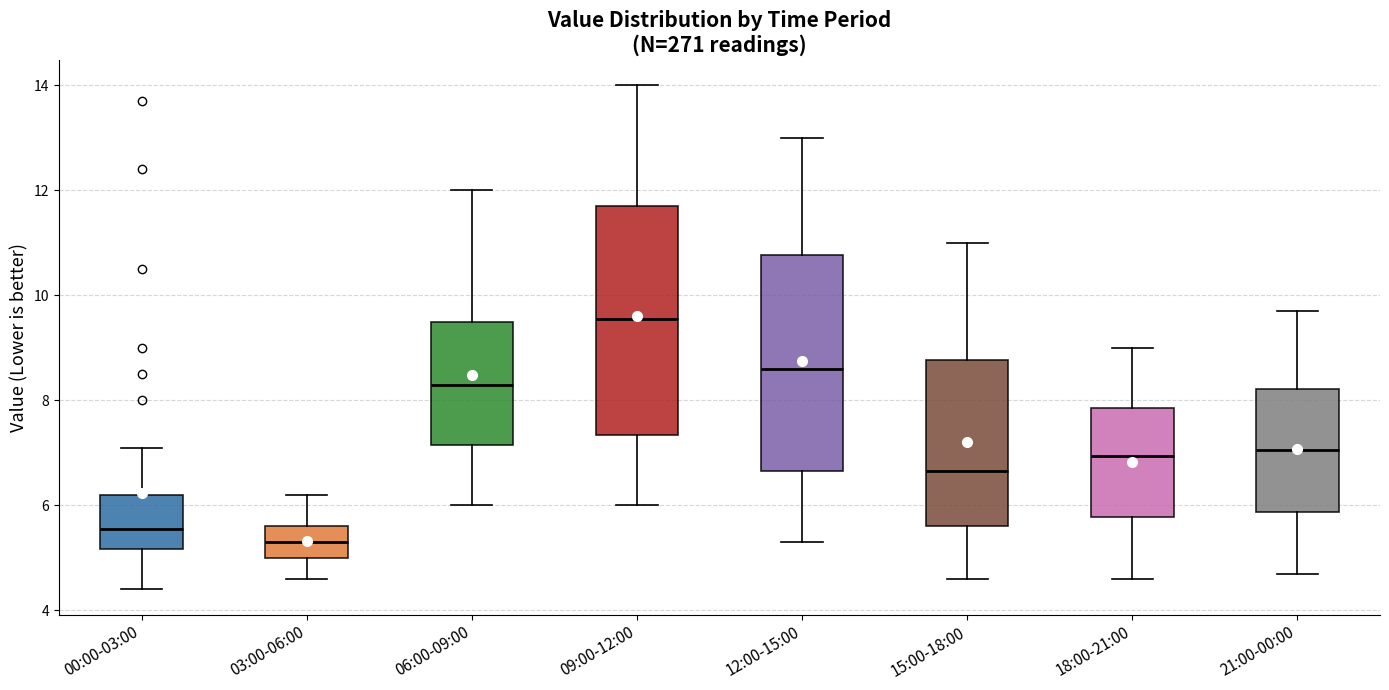

Which box is the tallest, from its lower edge to its upper edge?

09:00-12:00